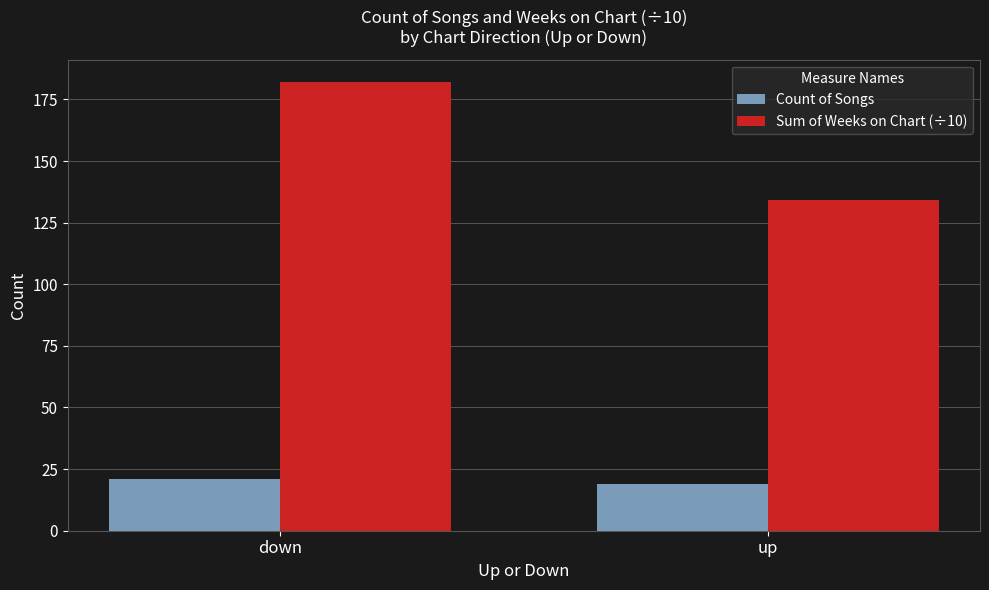

How many bars are there in each group?

2